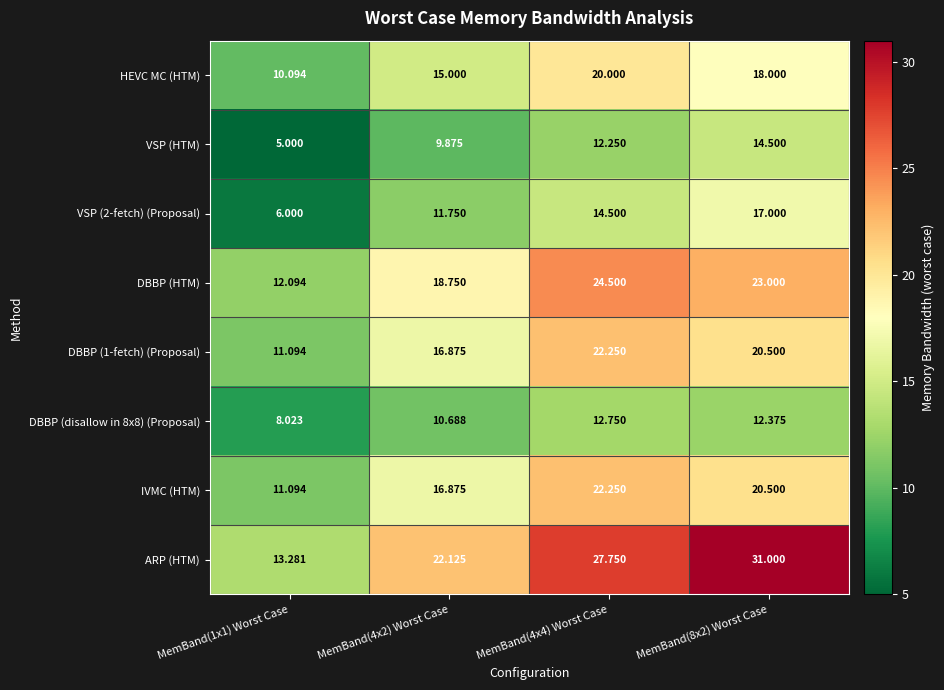

Which series changed the most between MemBand(1x1) Worst Case and MemBand(4x4) Worst Case?

ARP (HTM)